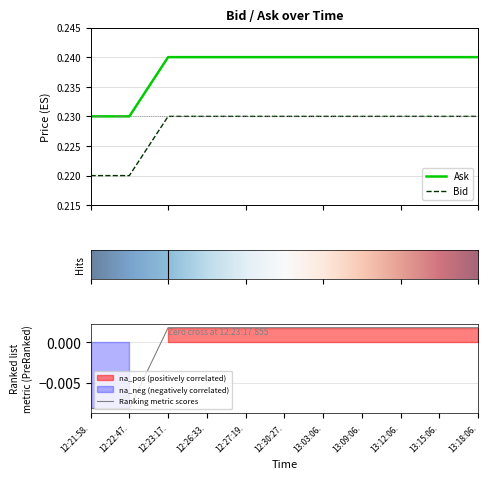

True or false: Bid and Ask cross at least once.

False